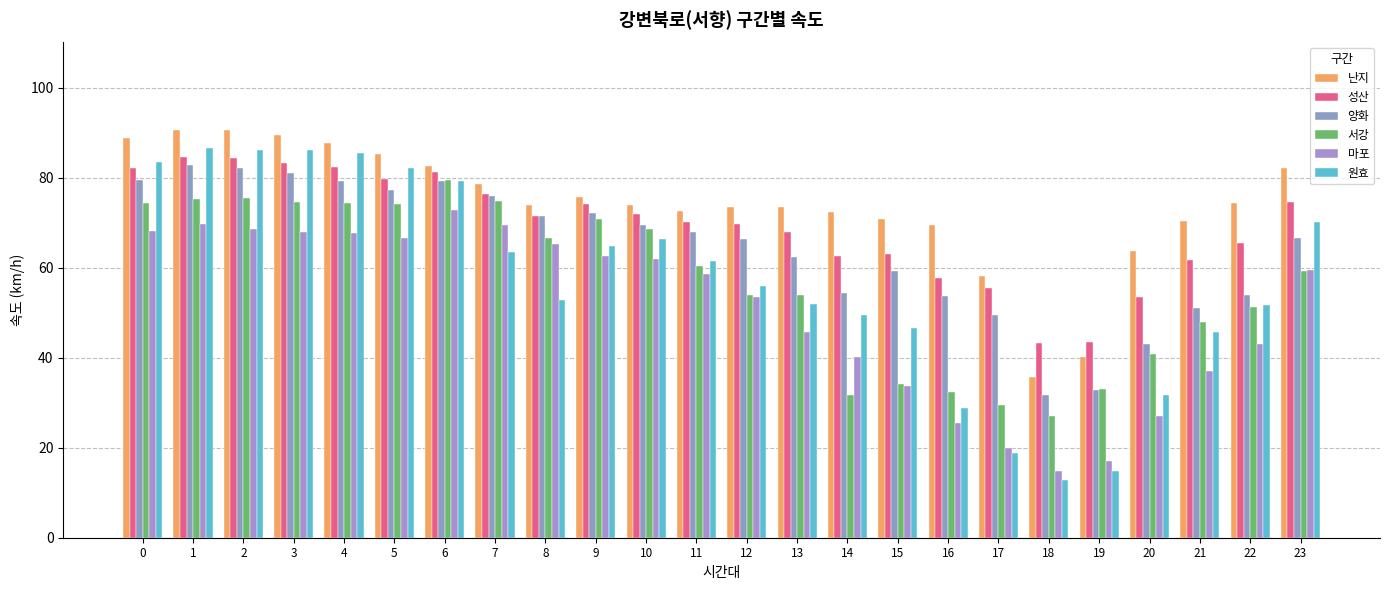

Count the number of categories in the chart.

24